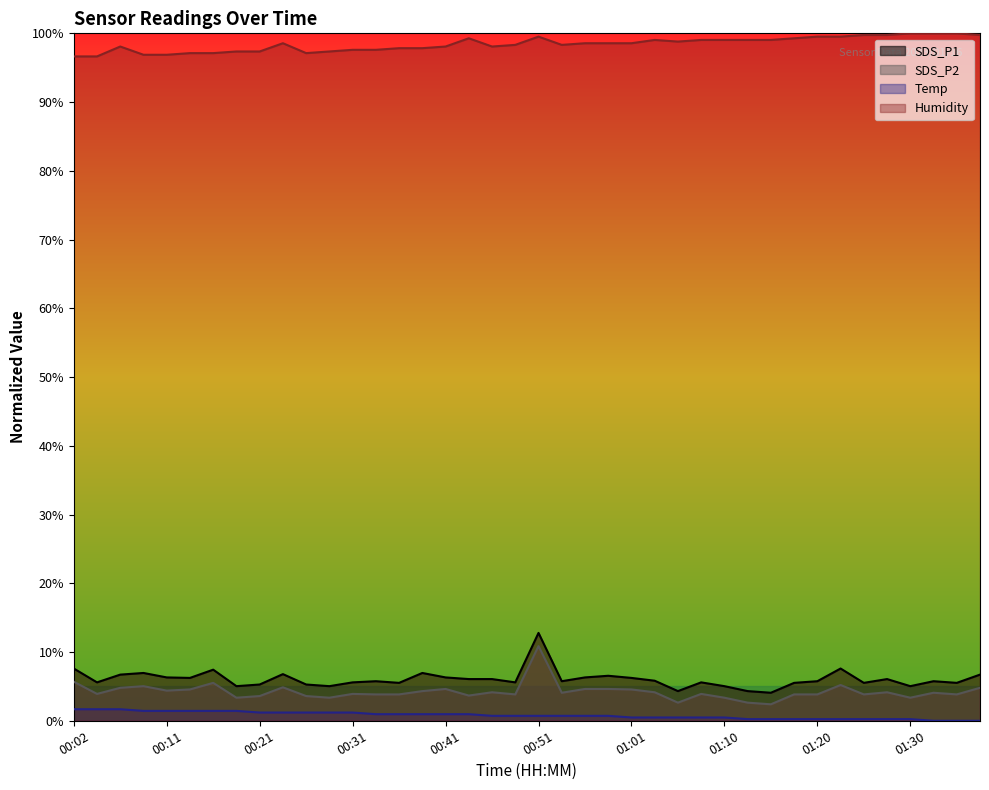

True or false: Temp and SDS_P2 cross at least once.

False